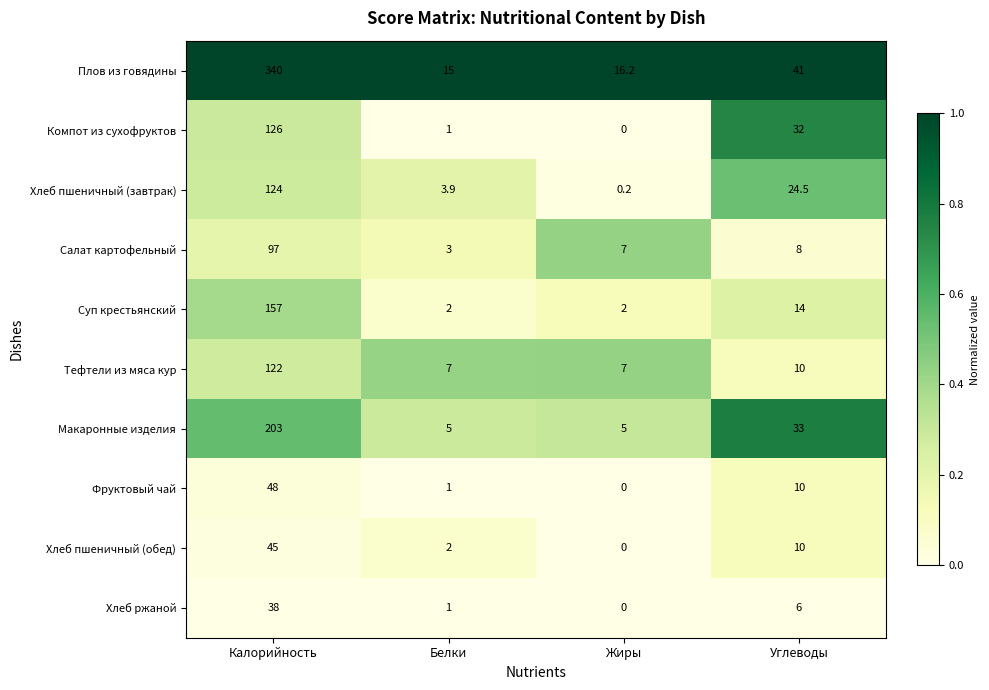

Which series has the widest spread of values?

Плов из говядины